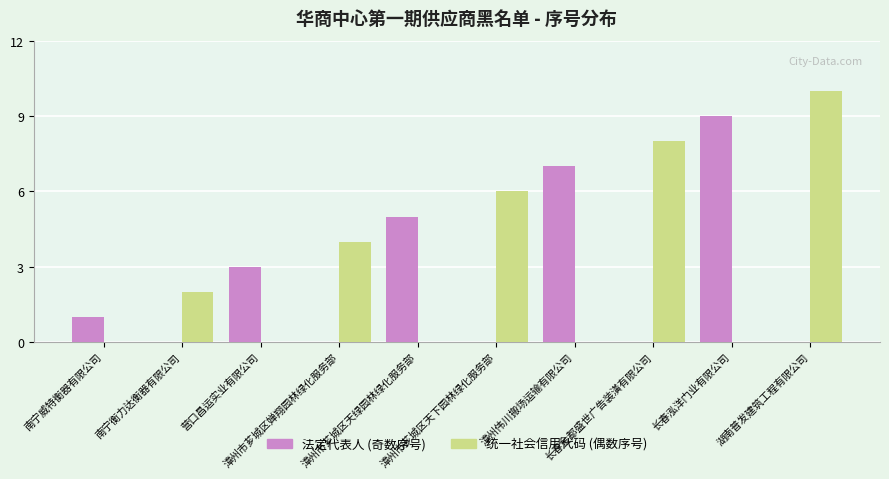

What is the sum of all 统一社会信用代码 (偶数序号) values?

30